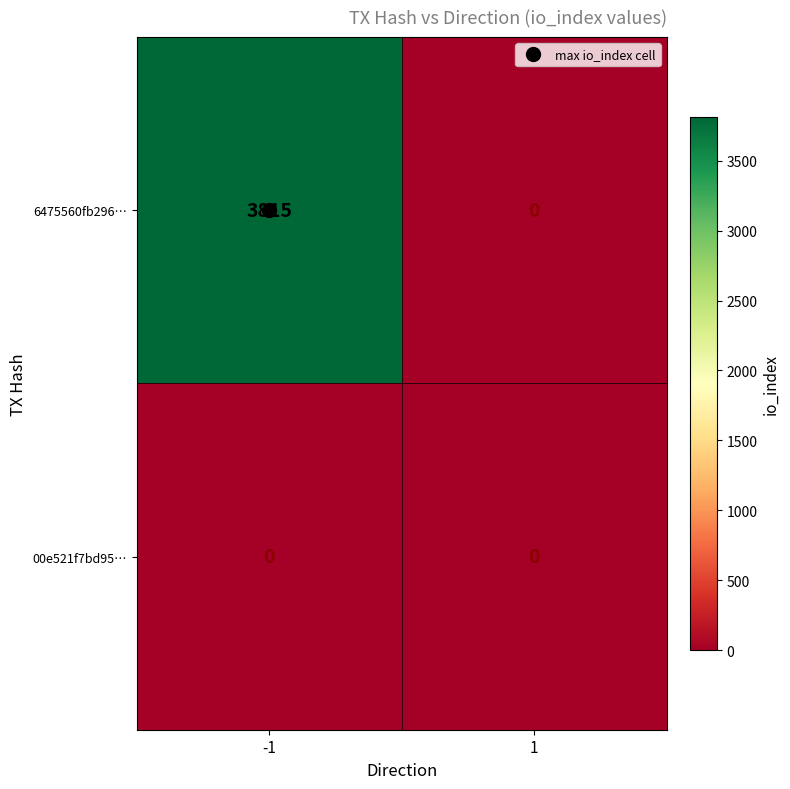

What is the spread (max minus min) of values at -1?

3815